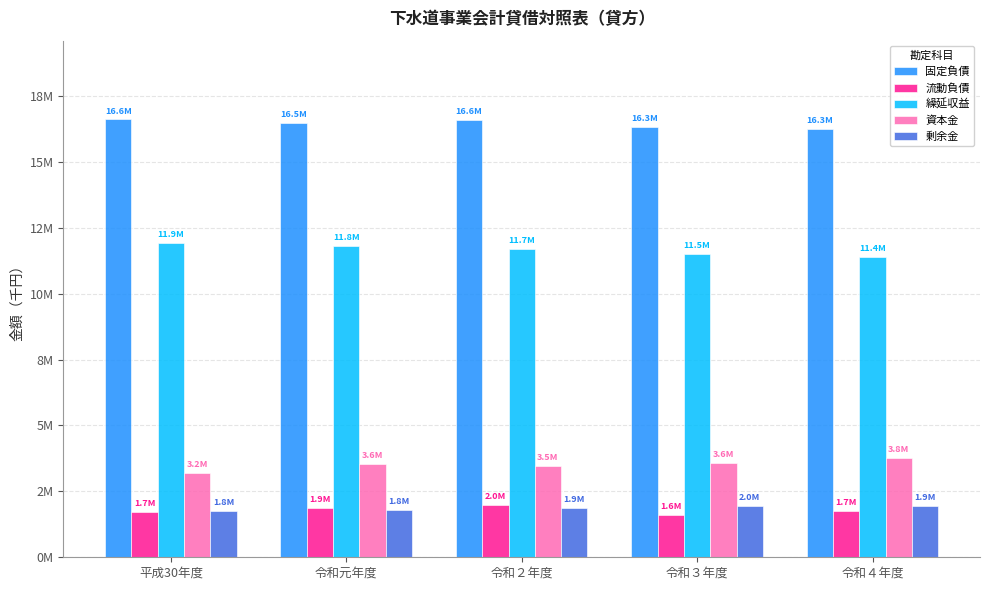

What are all the series names shown in the legend?

固定負債, 流動負債, 繰延収益, 資本金, 剰余金